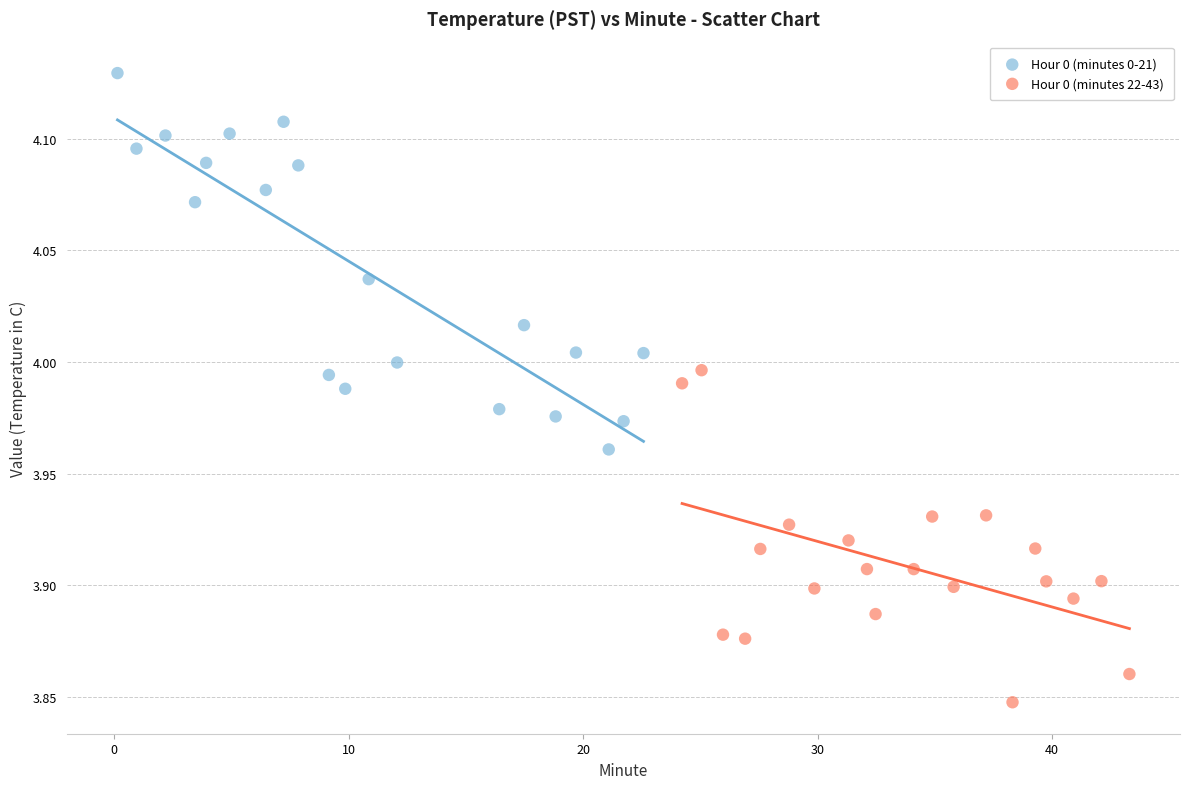

Which series reaches the maximum Y coordinate?

Hour 0 (minutes 0-21)